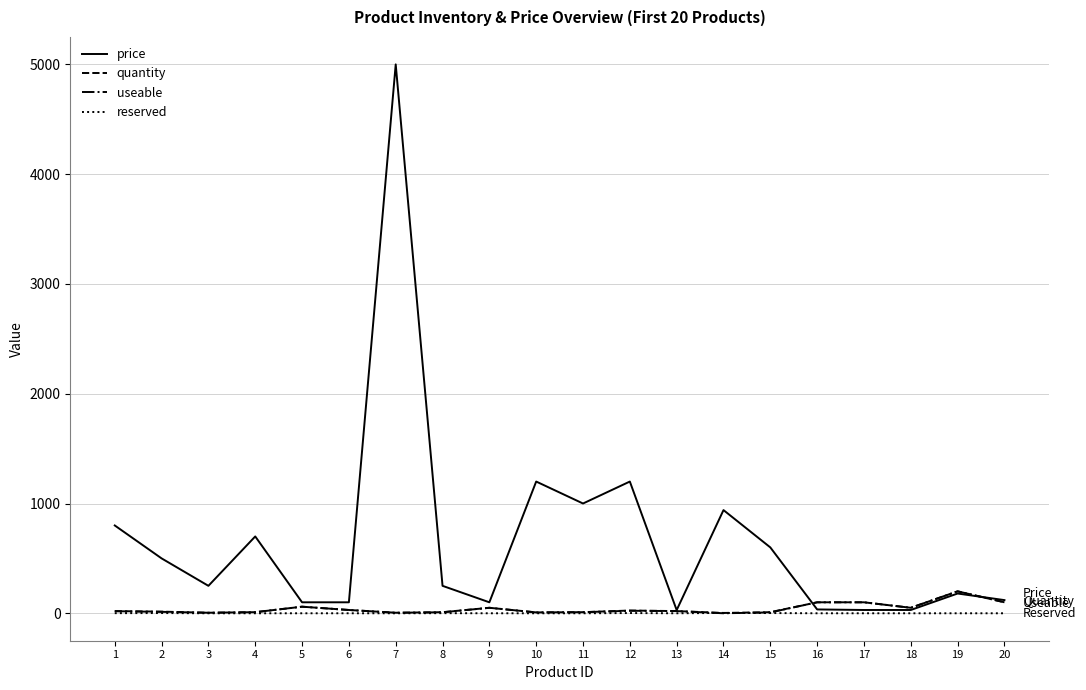

At how many categories does at least one series exceed 2308?

1